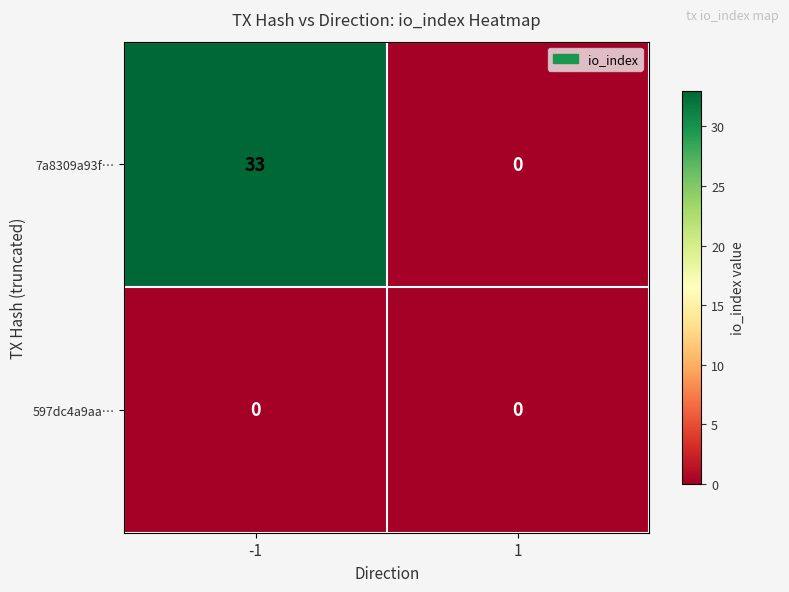

Rank the series by their maximum value, from lowest to highest.

597dc4a9aa…, 7a8309a93f…